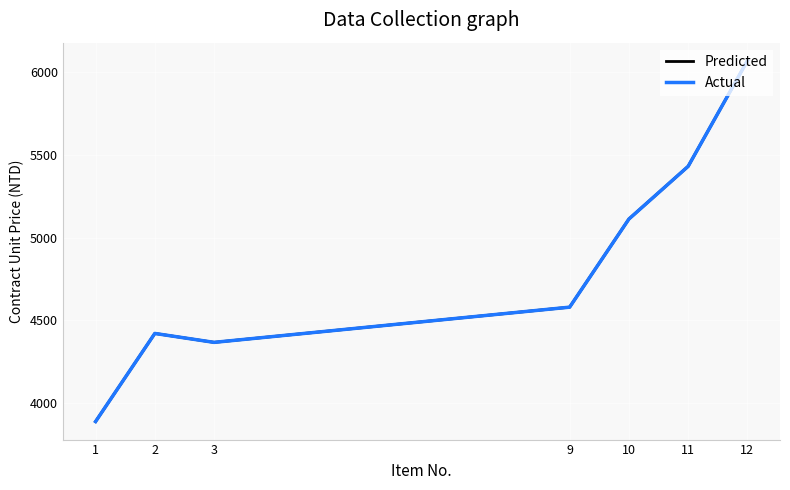

True or false: Predicted and Actual intersect in this chart.

False